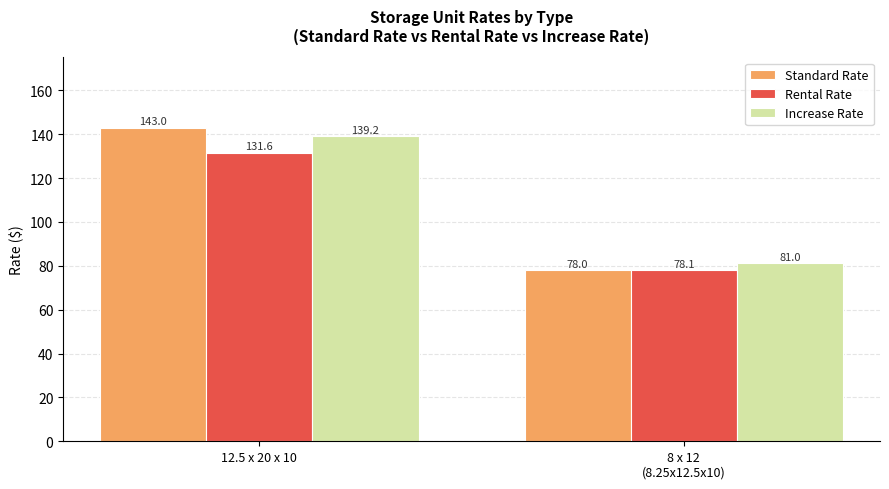

Rank the categories by Increase Rate value from lowest to highest.

8 x 12
(8.25x12.5x10), 12.5 x 20 x 10